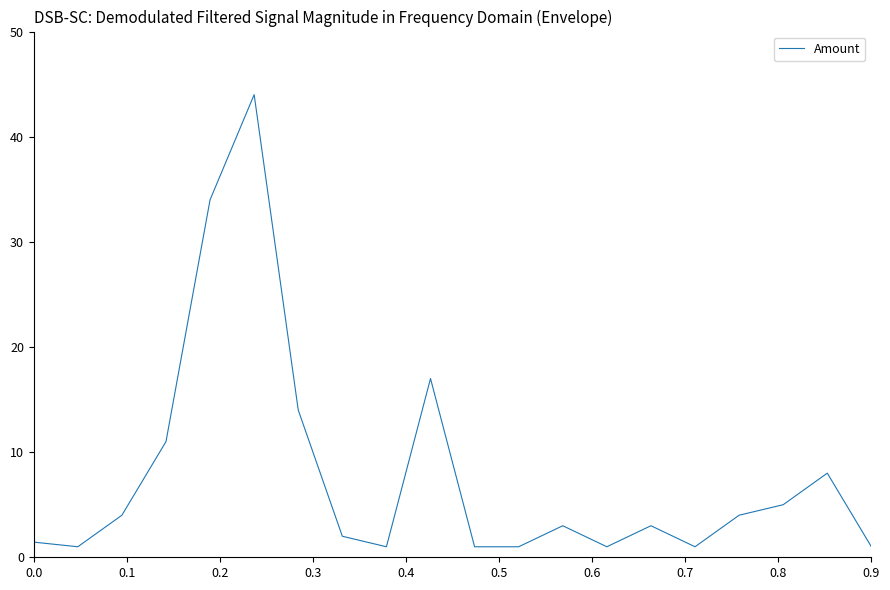

What is the difference between the maximum and second lowest values?

43.0